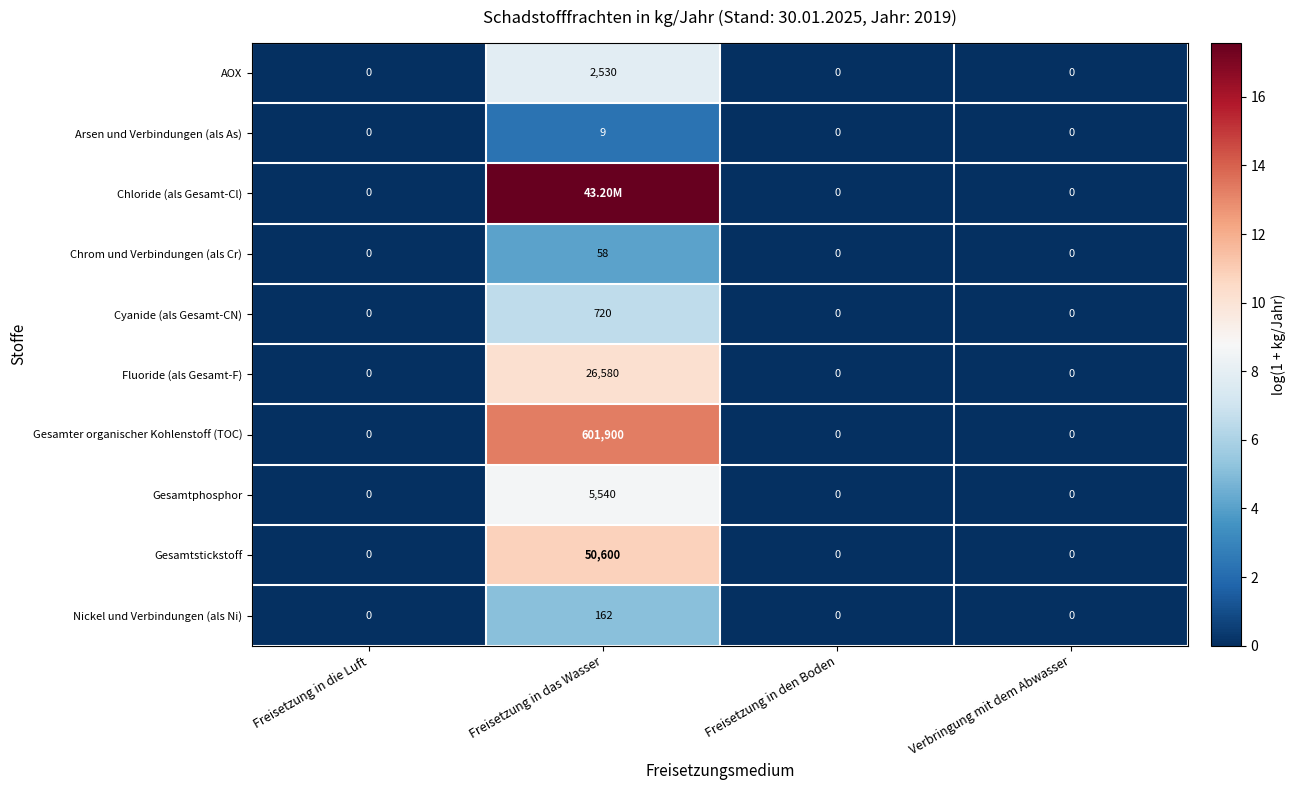

At which label does Nickel und Verbindungen (als Ni) reach its peak?

Freisetzung in das Wasser